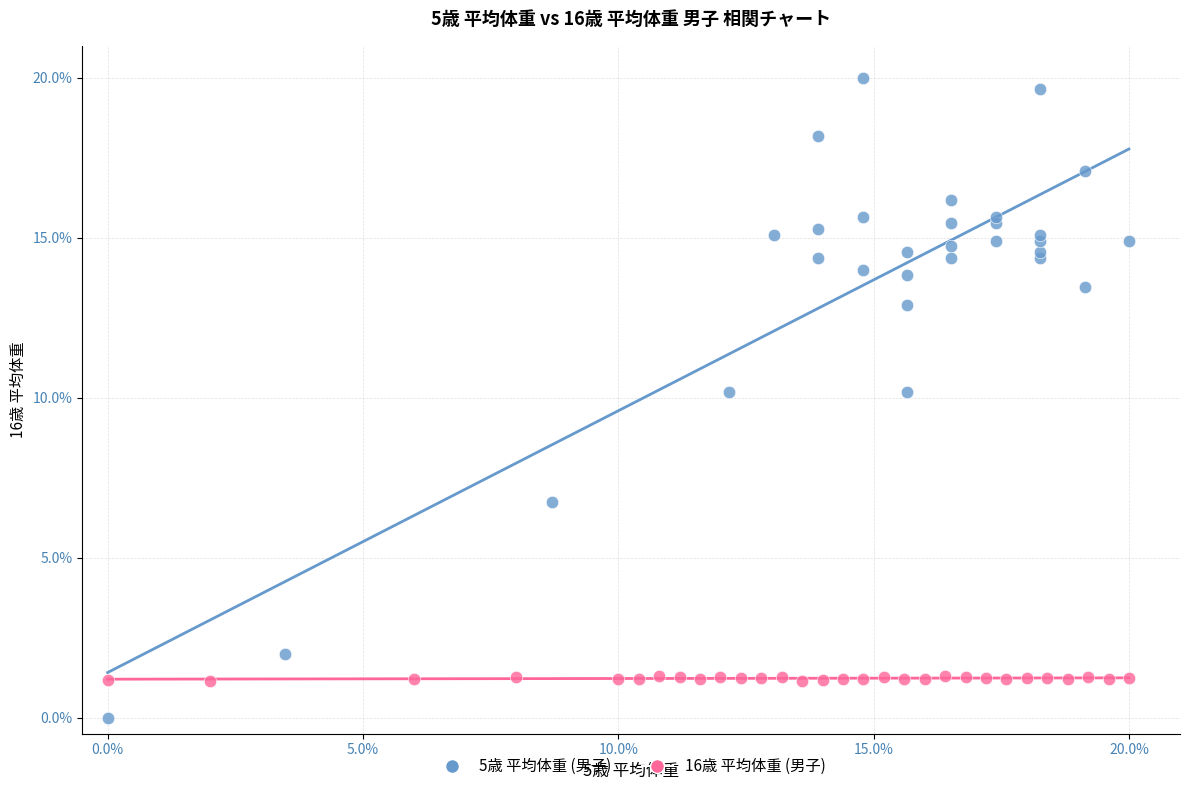

What are all the series names shown in the legend?

5歳 平均体重 (男子), 16歳 平均体重 (男子)